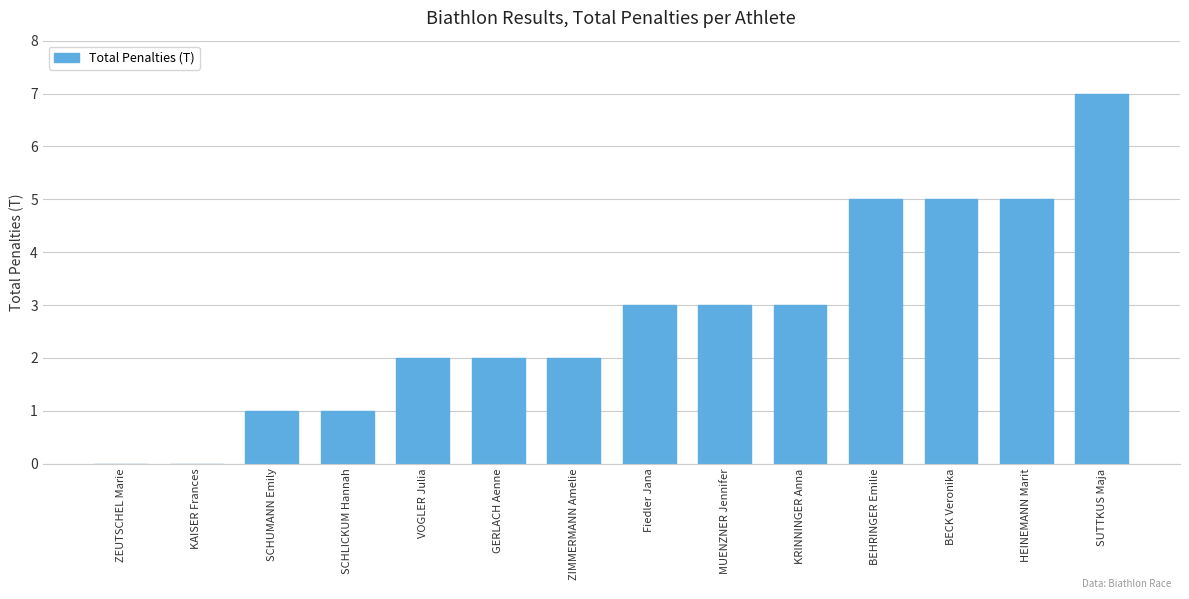

What is the change in value from SCHUMANN Emily to ZIMMERMANN Amelie?

+1